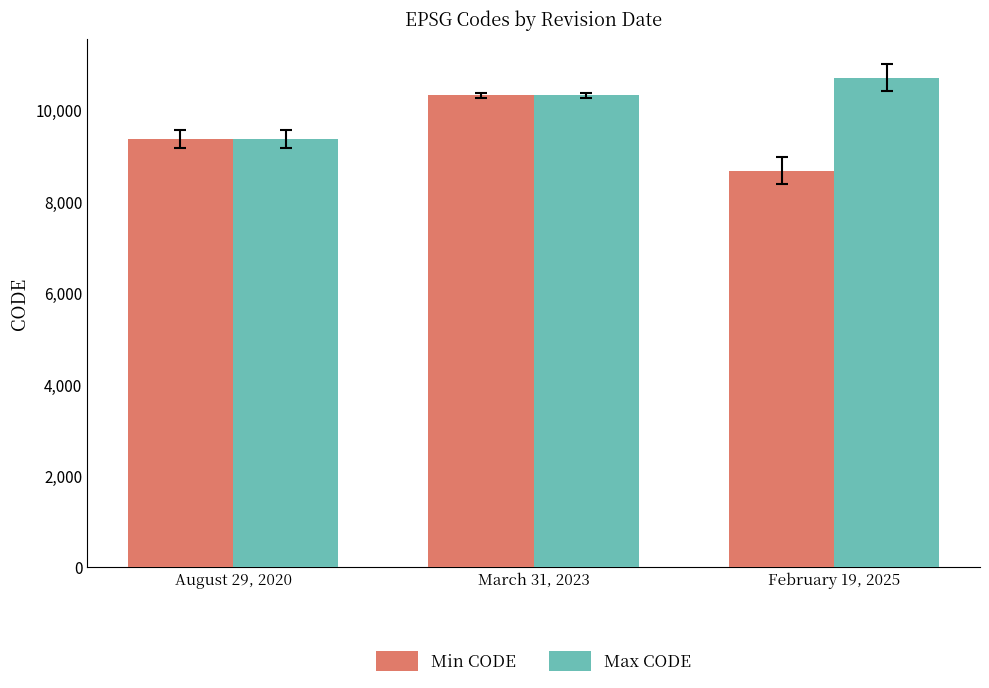

What position from the left is March 31, 2023?

2